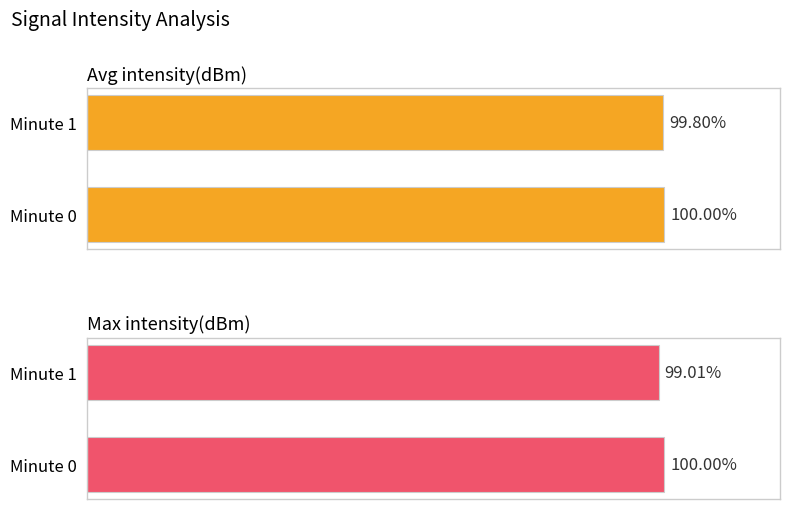

List the series in order of their peak value, highest first.

Avg intensity(dBm), Max intensity(dBm)